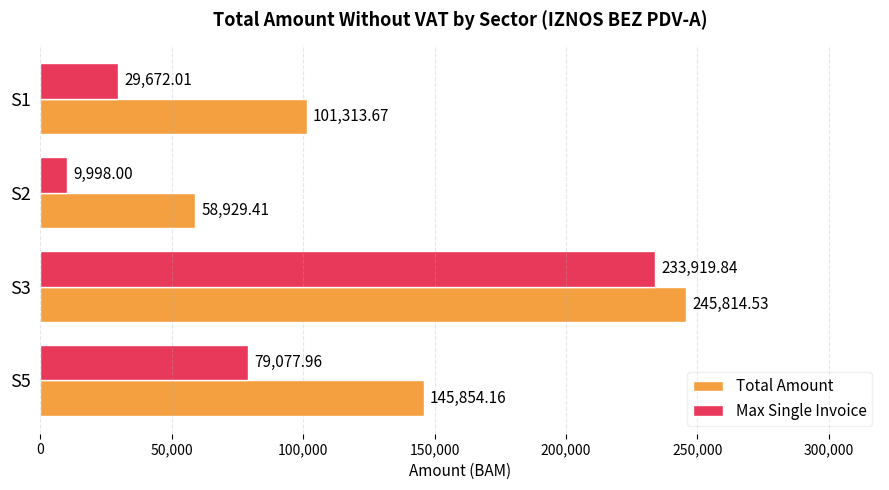

Which series has the widest spread of values?

Max Single Invoice